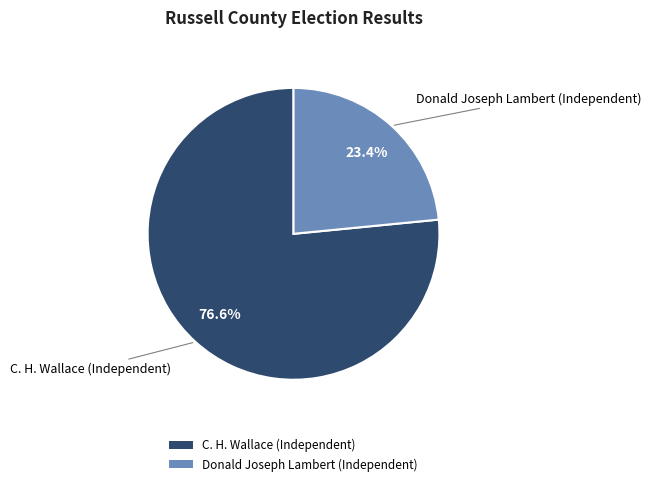

How many segments does this pie chart have?

2